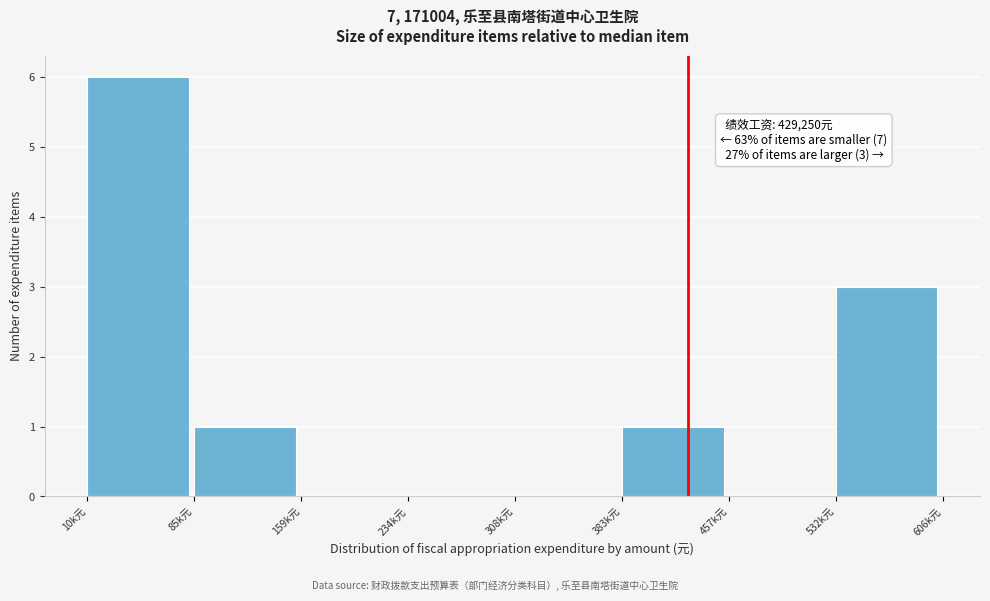

Reading left to right, list all the values displayed in this chart.

10k元=6	85k元=1	159k元=0	234k元=0	308k元=0	383k元=1	457k元=0	532k元=3